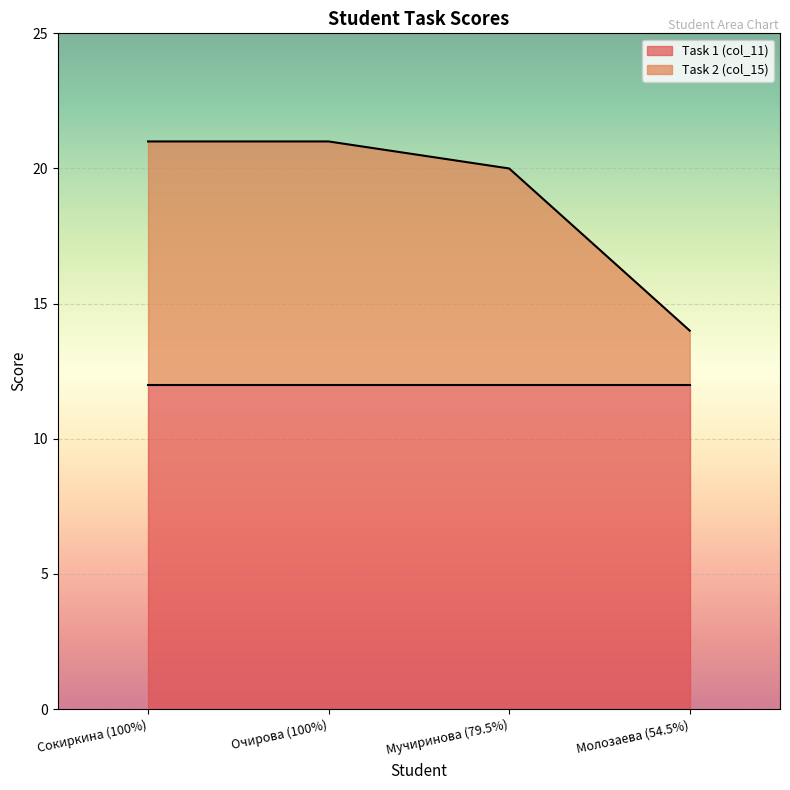

Is it true that the value at Сокиркина (100%) is 5?

False